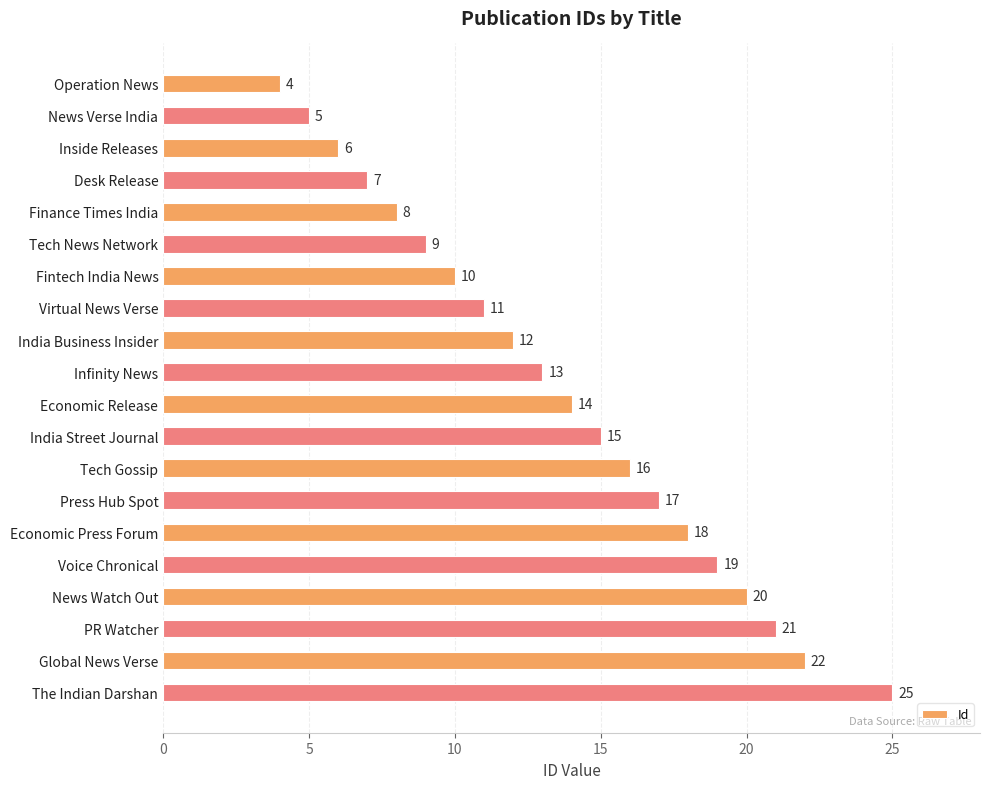

The value at Tech News Network is 9. True or false?

True